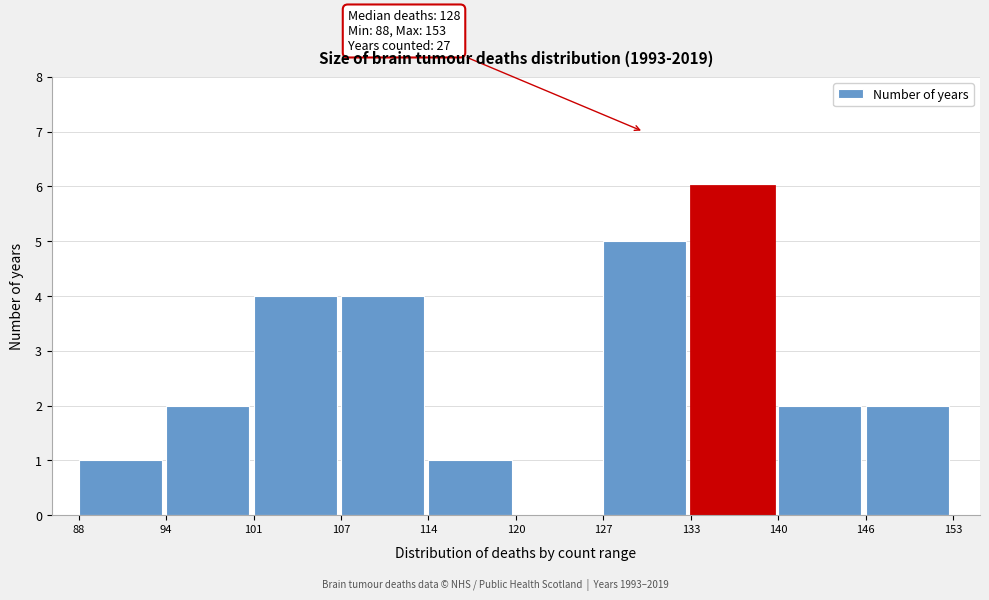

Over which range of the x-axis is the bar tallest?

133 to 140